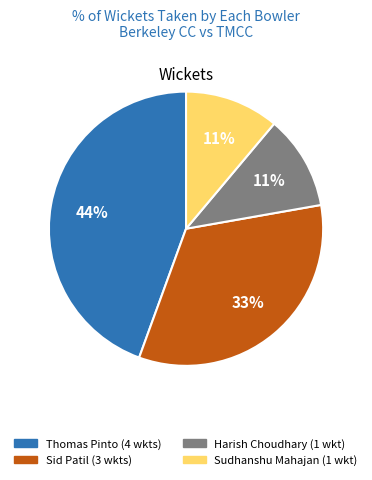

Is there any slice that represents more than half of the pie?

No